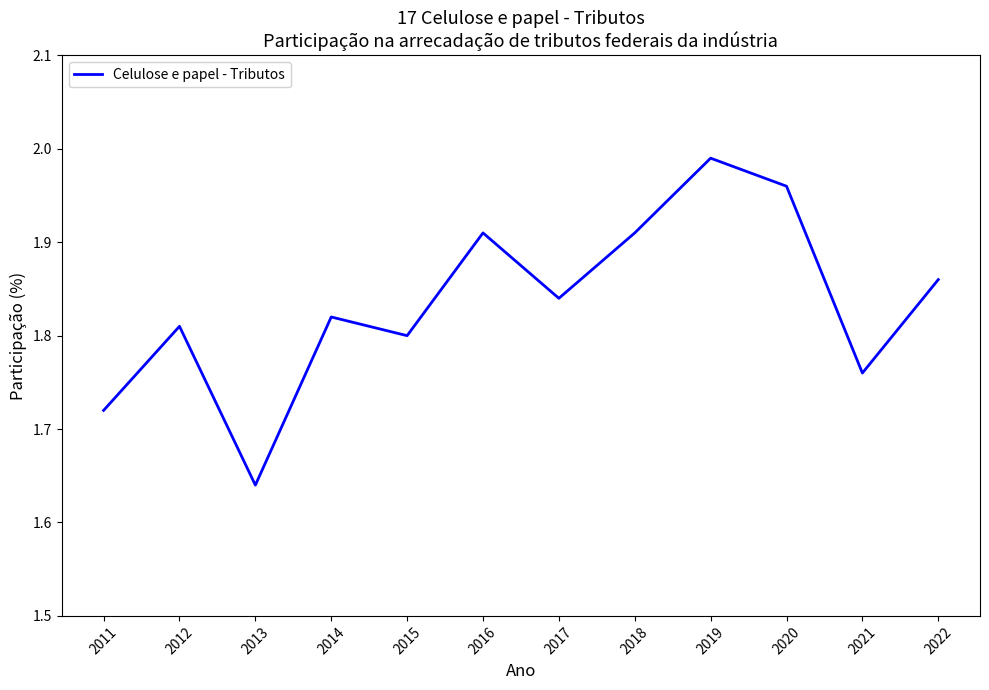

Which label corresponds to the smallest value in the chart?

2013